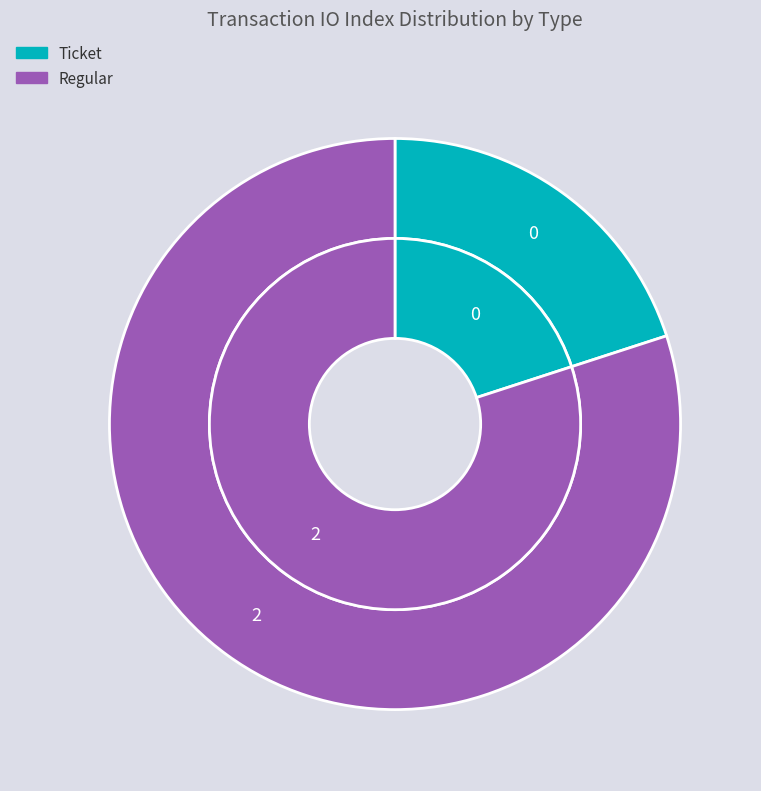

Combined, what portion of the pie is Ticket (io_index=0) and Regular (io_index=2)?

100.0%